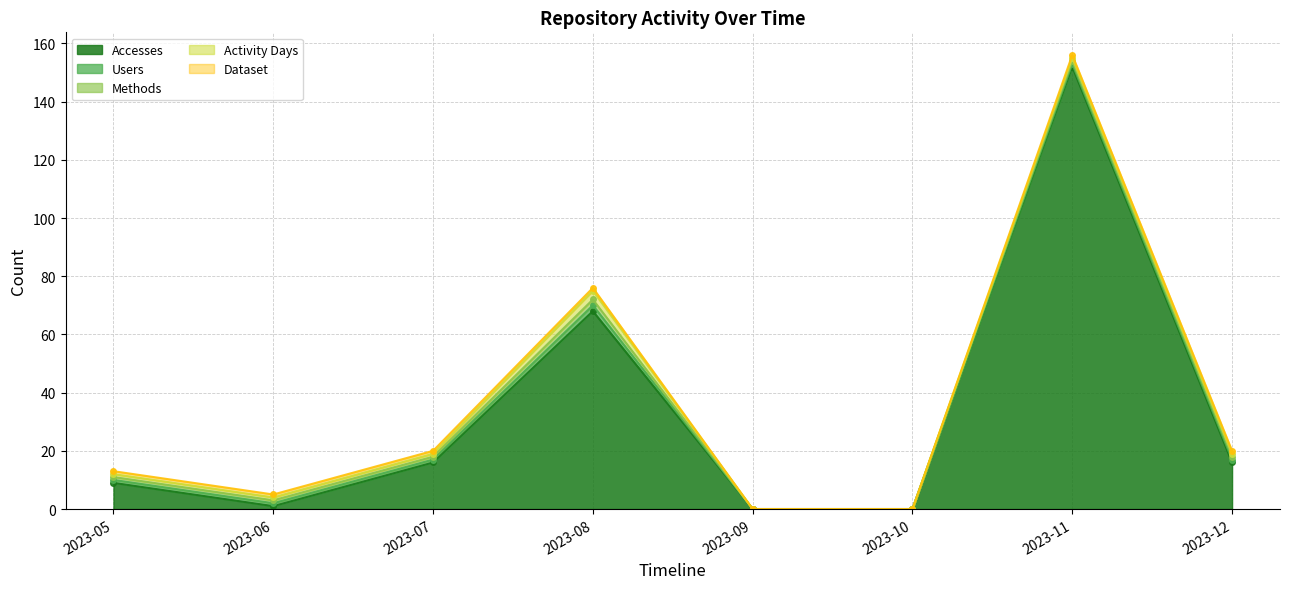

What are all the series names shown in the legend?

Accesses, Users, Methods, Activity Days, Dataset